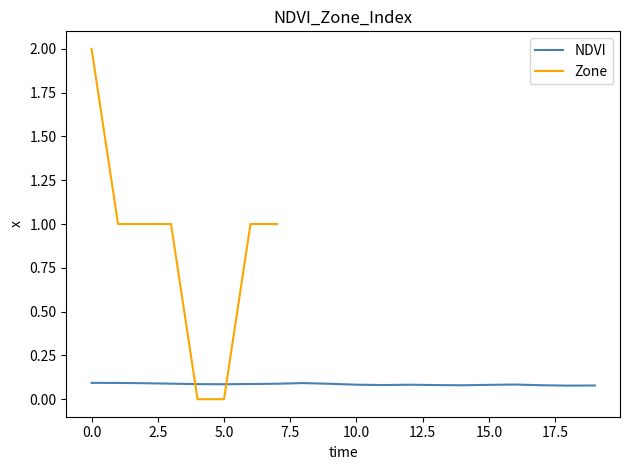

Is it true that the value at 11 is 0.1?

True